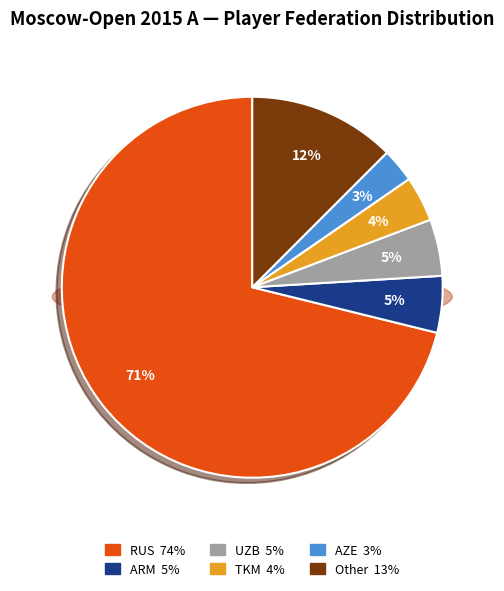

To the nearest percent, what is the difference between the AZE and RUS slice percentages?

68%